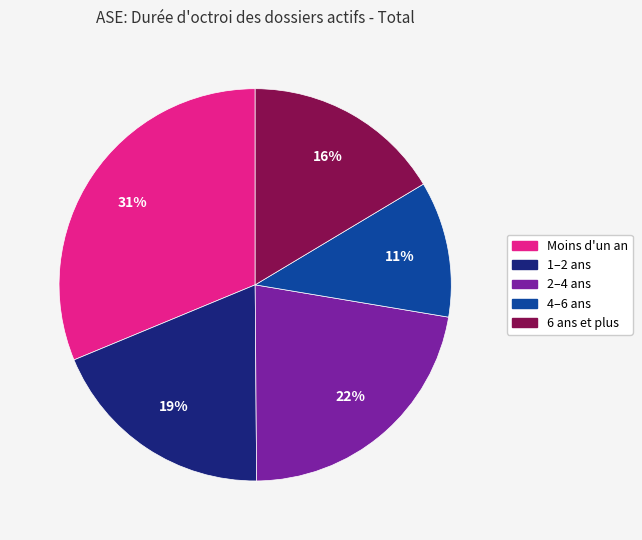

Rank the categories by value from lowest to highest.

4–6 ans, 6 ans et plus, 1–2 ans, 2–4 ans, Moins d'un an